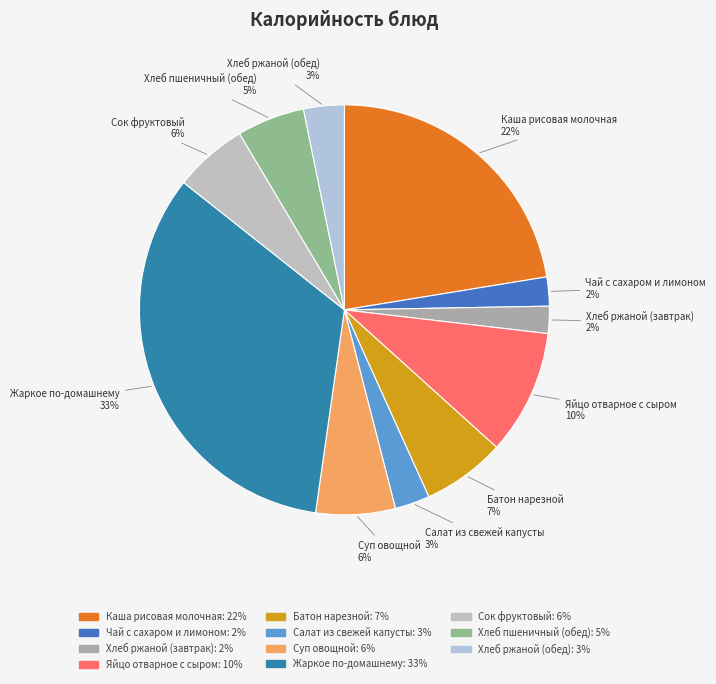

To the nearest percent, what percentage of the pie is Каша рисовая молочная?

22%